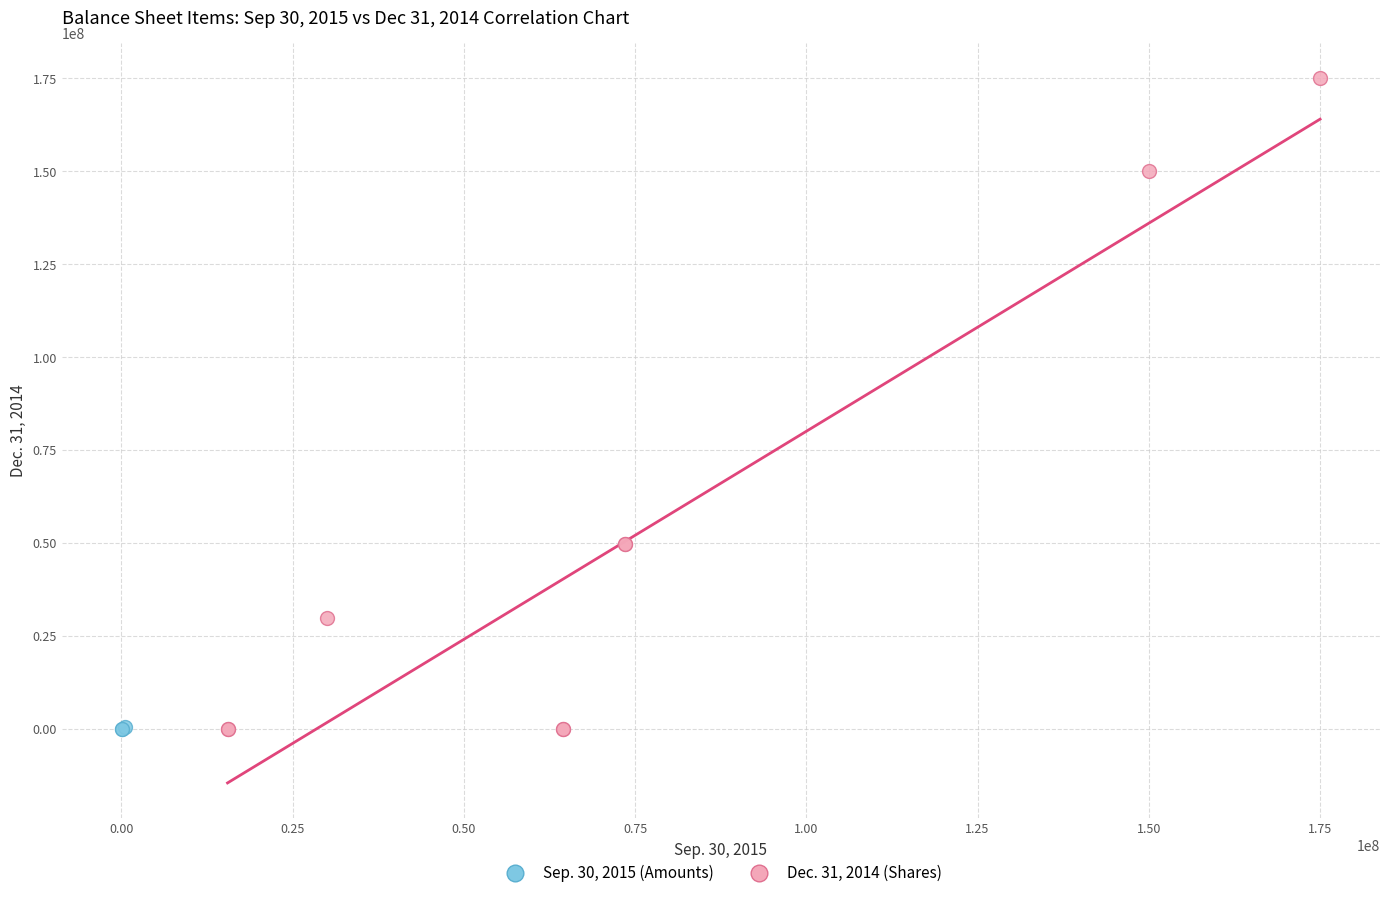

Which series has the widest spread of Y values?

Dec. 31, 2014 (Shares)